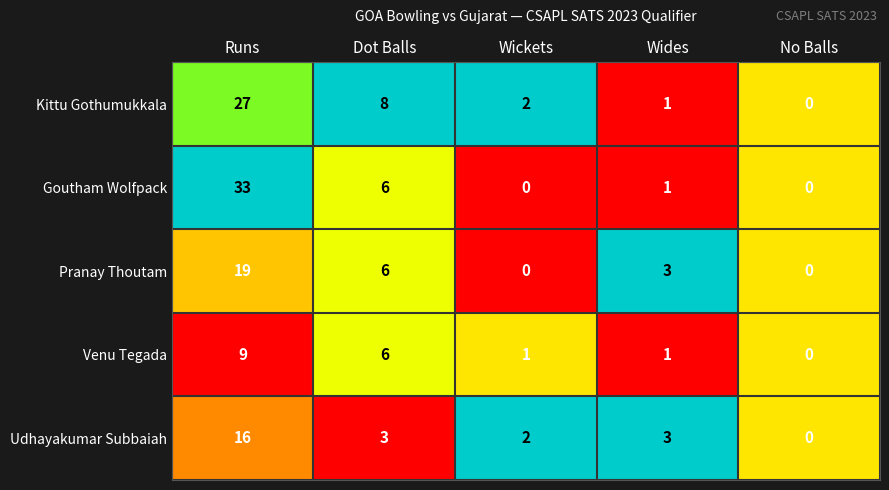

Reading left to right, list all the values displayed in this chart.

Kittu Gothumukkala: 27	8	2	1	0
Goutham Wolfpack: 33	6	0	1	0
Pranay Thoutam: 19	6	0	3	0
Venu Tegada: 9	6	1	1	0
Udhayakumar Subbaiah: 16	3	2	3	0